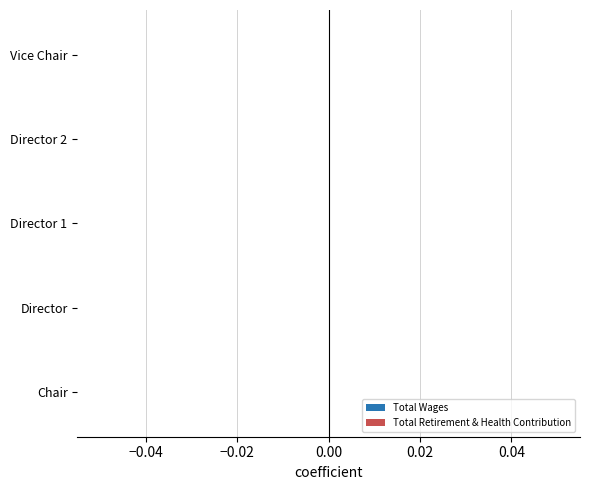

What are all the series names shown in the legend?

Total Wages, Total Retirement & Health Contribution